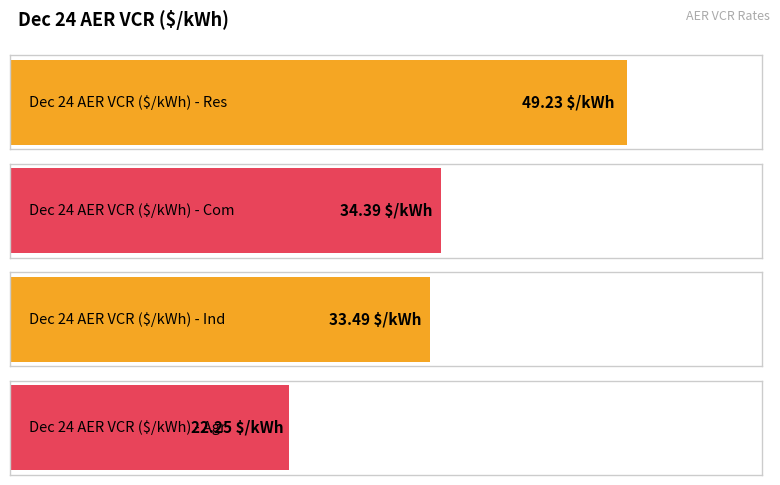

What is the difference between the values at Ind and Com?

0.9